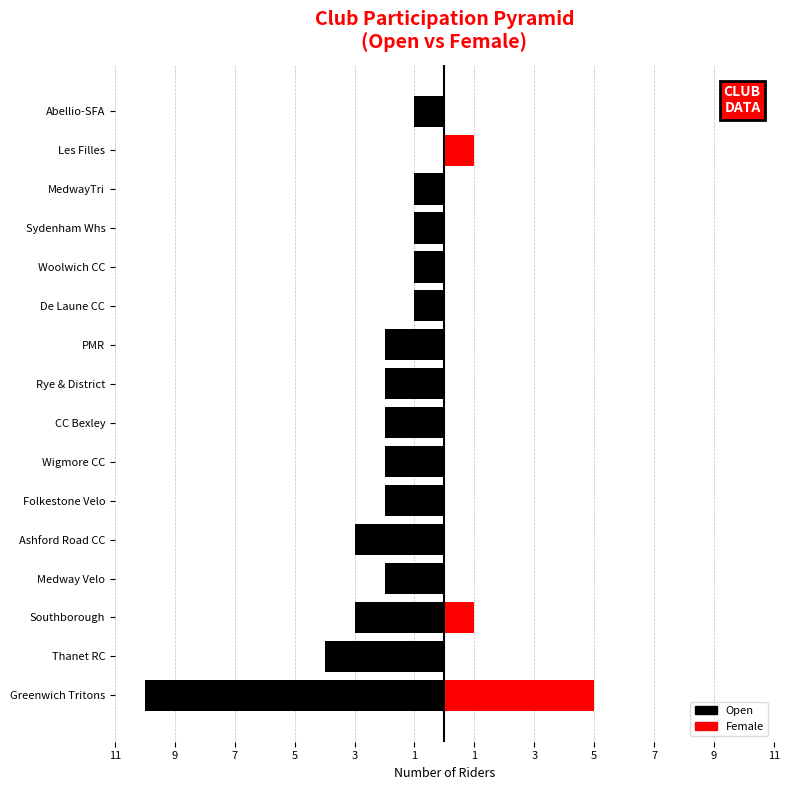

The value of Open at Sydenham Whs is -1. True or false?

True